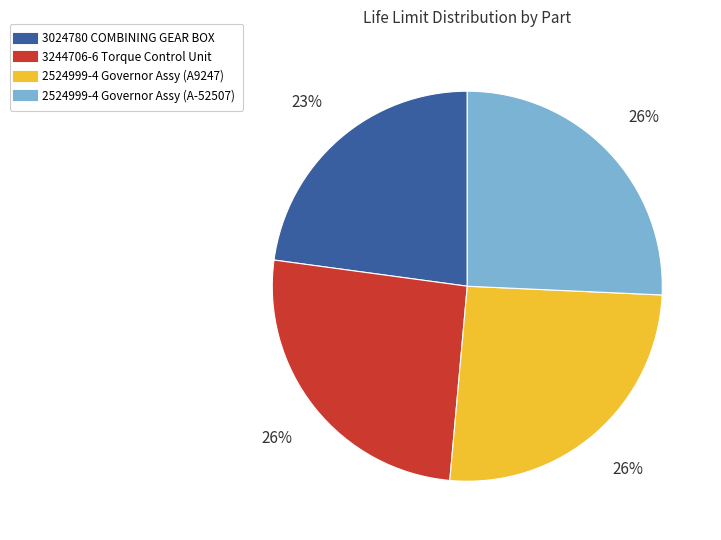

Does any single category account for the majority?

No